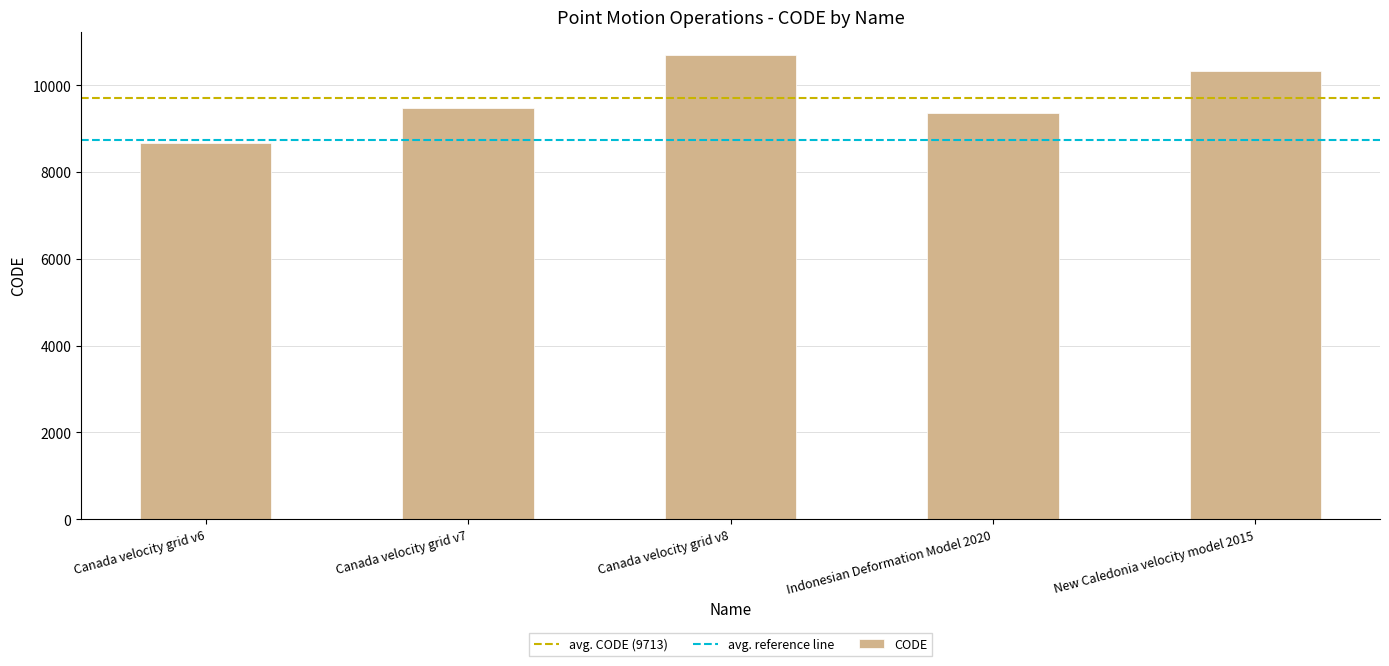

Which has a higher value, Indonesian Deformation Model 2020 or Canada velocity grid v7?

Canada velocity grid v7